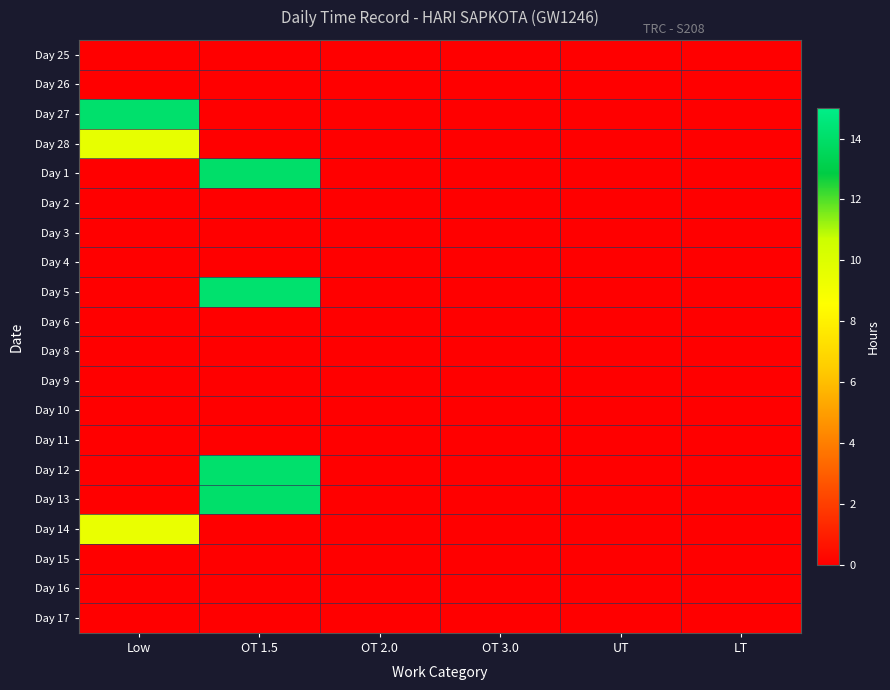

Reading left to right, transcribe all the data shown in this chart.

Day 25: Low=0.0	OT 1.5=0.0	OT 2.0=0.0	OT 3.0=0.0	UT=0.0	LT=0.0
Day 26: Low=0.0	OT 1.5=0.0	OT 2.0=0.0	OT 3.0=0.0	UT=0.0	LT=0.0
Day 27: Low=14.1	OT 1.5=0.0	OT 2.0=0.0	OT 3.0=0.0	UT=0.0	LT=0.0
Day 28: Low=9.6	OT 1.5=0.0	OT 2.0=0.0	OT 3.0=0.0	UT=0.0	LT=0.0
Day 1: Low=0.0	OT 1.5=14.0	OT 2.0=0.0	OT 3.0=0.0	UT=0.0	LT=0.0
Day 2: Low=0.0	OT 1.5=0.0	OT 2.0=0.0	OT 3.0=0.0	UT=0.0	LT=0.0
Day 3: Low=0.0	OT 1.5=0.0	OT 2.0=0.0	OT 3.0=0.0	UT=0.0	LT=0.0
Day 4: Low=0.0	OT 1.5=0.0	OT 2.0=0.0	OT 3.0=0.0	UT=0.0	LT=0.0
Day 5: Low=0.0	OT 1.5=14.2	OT 2.0=0.0	OT 3.0=0.0	UT=0.0	LT=0.0
Day 6: Low=0.0	OT 1.5=0.0	OT 2.0=0.0	OT 3.0=0.0	UT=0.0	LT=0.0
Day 8: Low=0.0	OT 1.5=0.0	OT 2.0=0.0	OT 3.0=0.0	UT=0.0	LT=0.0
Day 9: Low=0.0	OT 1.5=0.0	OT 2.0=0.0	OT 3.0=0.0	UT=0.0	LT=0.0
Day 10: Low=0.0	OT 1.5=0.0	OT 2.0=0.0	OT 3.0=0.0	UT=0.0	LT=0.0
Day 11: Low=0.0	OT 1.5=0.0	OT 2.0=0.0	OT 3.0=0.0	UT=0.0	LT=0.0
Day 12: Low=0.0	OT 1.5=14.1	OT 2.0=0.0	OT 3.0=0.0	UT=0.0	LT=0.0
Day 13: Low=0.0	OT 1.5=14.1	OT 2.0=0.0	OT 3.0=0.0	UT=0.0	LT=0.0
Day 14: Low=9.4	OT 1.5=0.0	OT 2.0=0.0	OT 3.0=0.0	UT=0.0	LT=0.0
Day 15: Low=0.0	OT 1.5=0.0	OT 2.0=0.0	OT 3.0=0.0	UT=0.0	LT=0.0
Day 16: Low=0.0	OT 1.5=0.0	OT 2.0=0.0	OT 3.0=0.0	UT=0.0	LT=0.0
Day 17: Low=0.0	OT 1.5=0.0	OT 2.0=0.0	OT 3.0=0.0	UT=0.0	LT=0.0